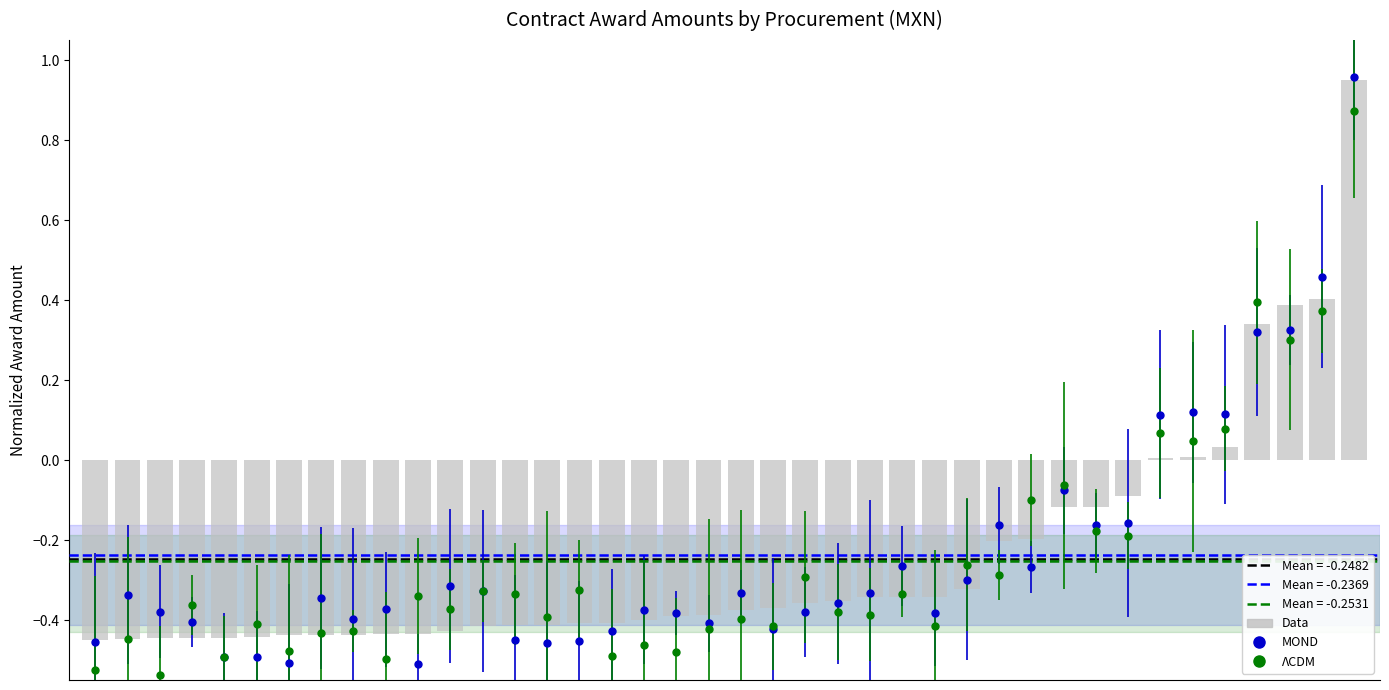

True or false: the data shows -0.6 at 13.

False